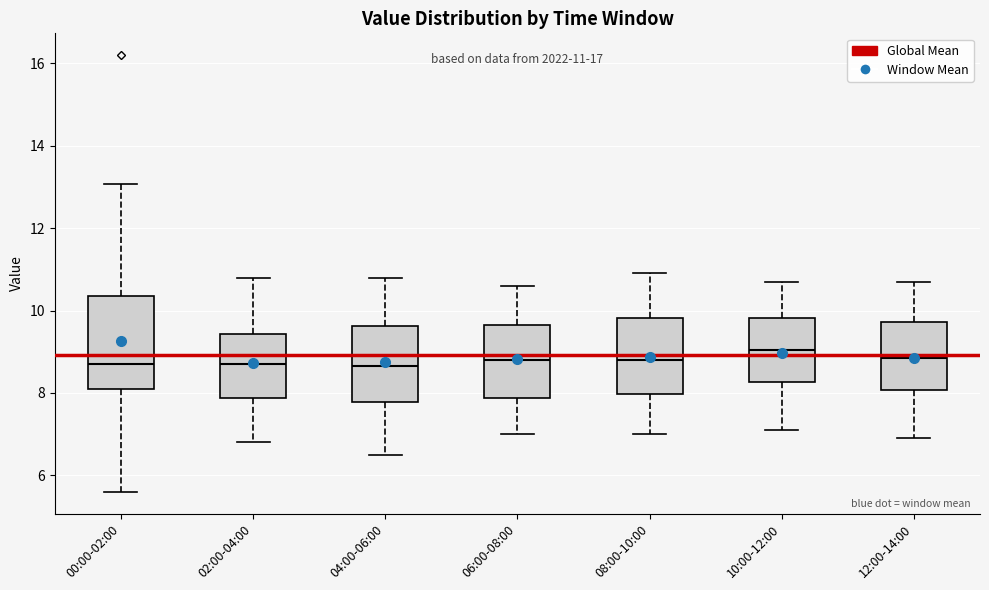

Comparing the boxes themselves (not the whiskers), which one is the tallest?

00:00-02:00